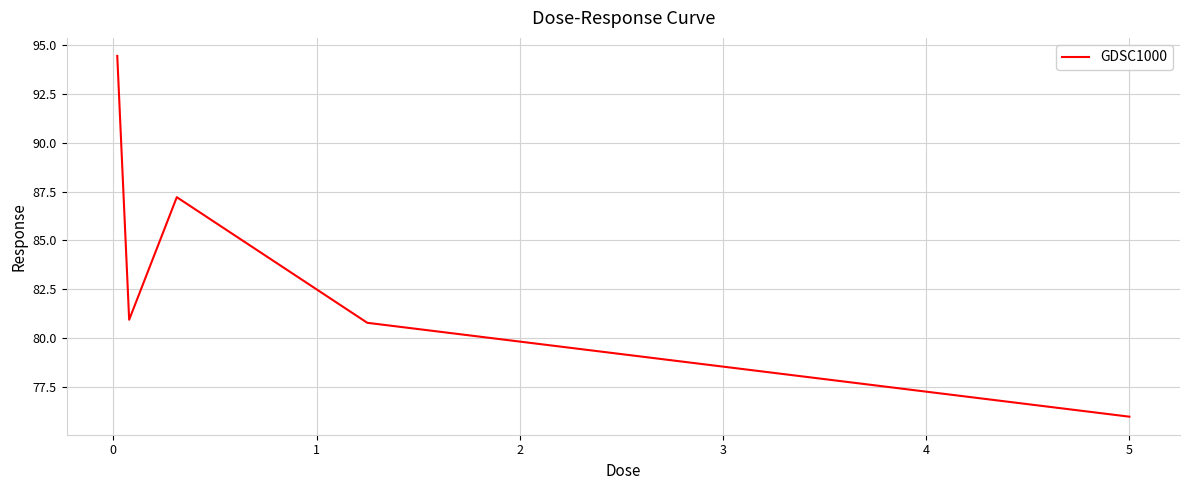

Reading left to right, list all the values displayed in this chart.

94.4	80.9	87.2	80.8	76.0